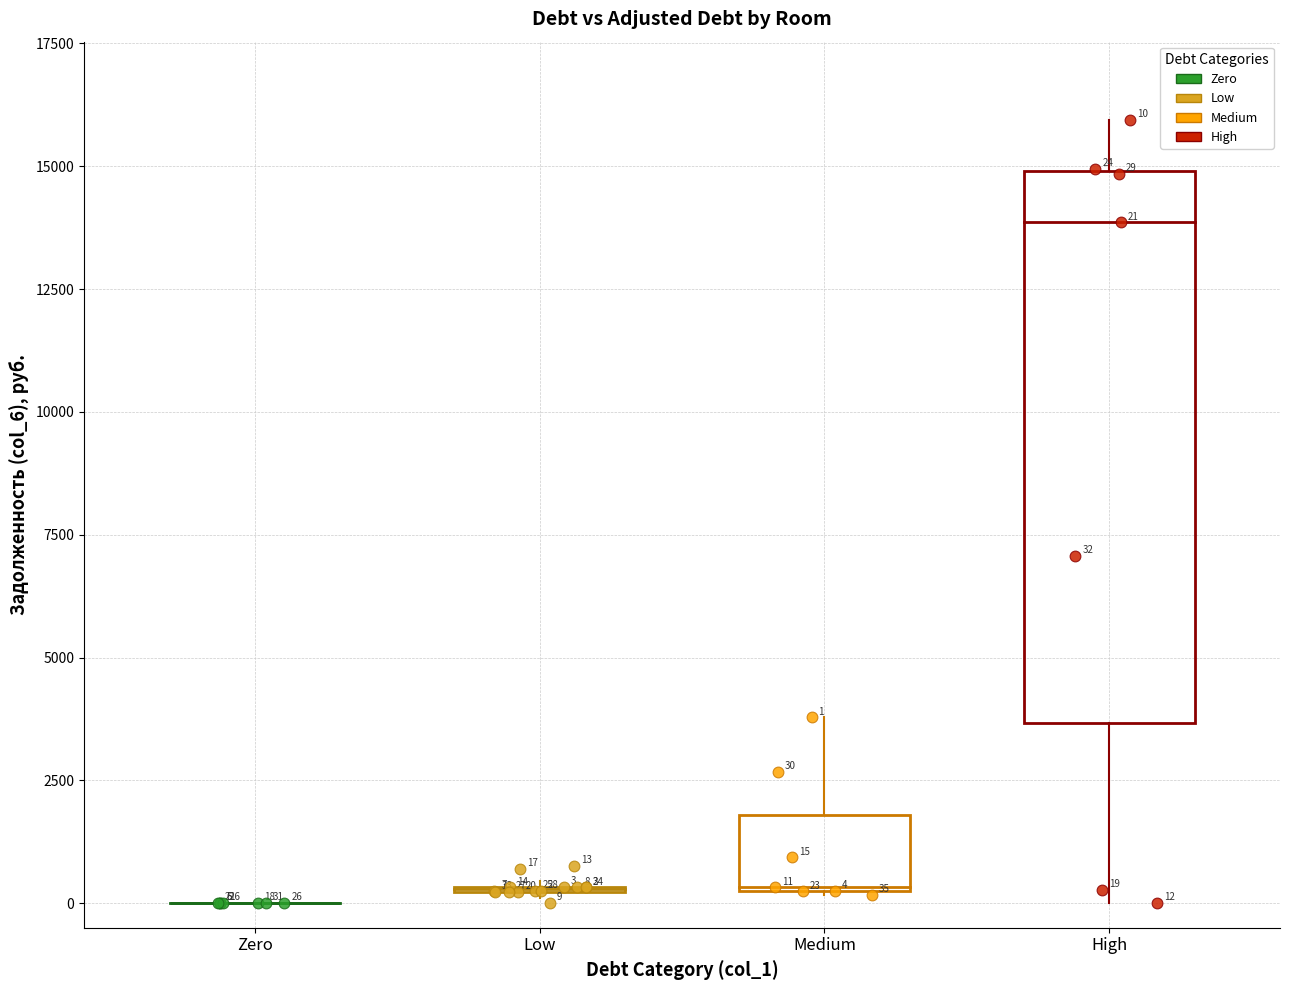

Which series has the largest Y range (max minus min)?

High